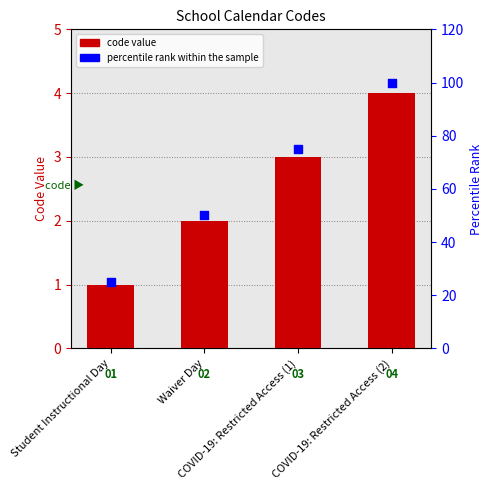

At which category is the sum across all series the highest?

COVID-19: Restricted Access (2)